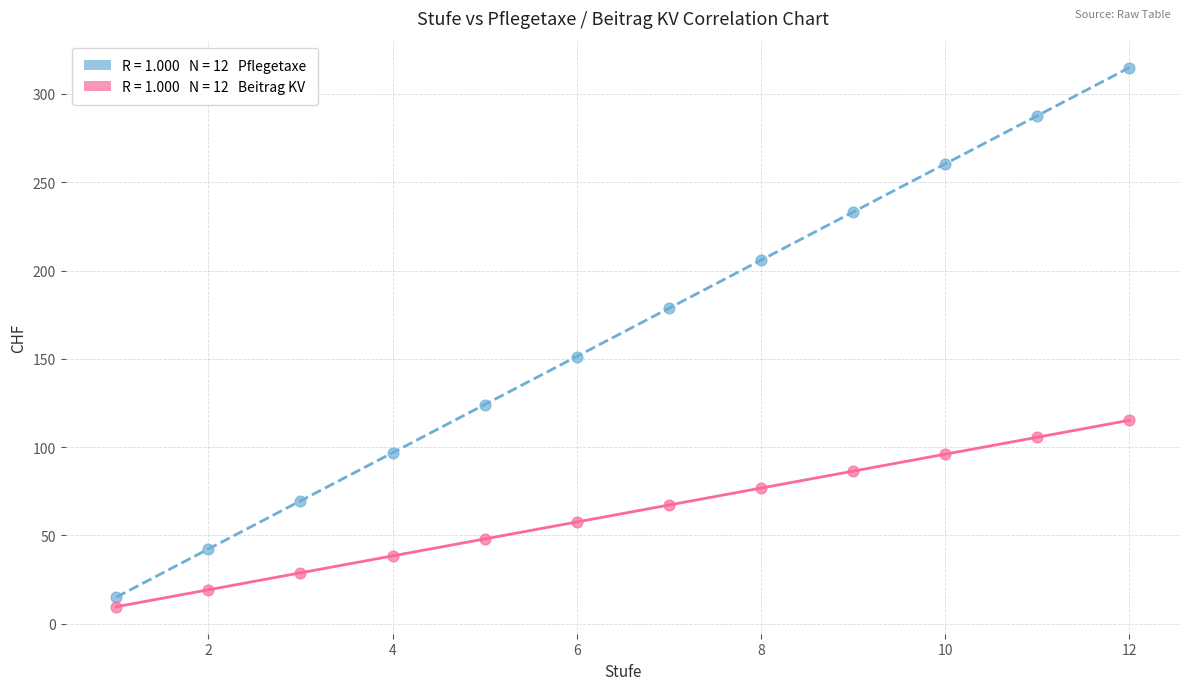

Across all data points, what is the range of X values (max minus min)?

11.0